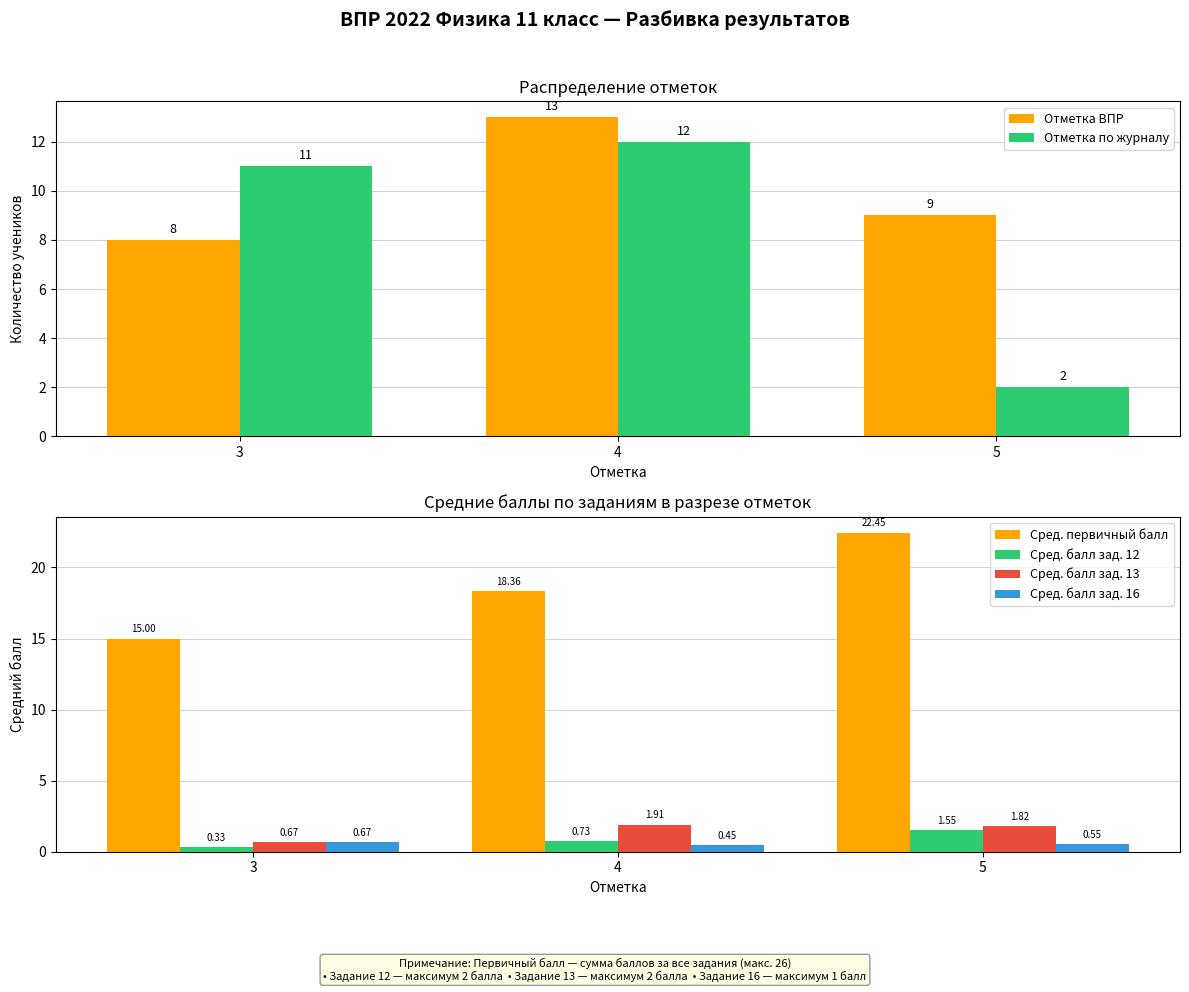

Reading left to right, extract all data points from this chart.

Отметка ВПР: 3=8.0	4=13.0	5=9.0
Отметка по журналу: 3=11.0	4=12.0	5=2.0
Сред. первичный балл: 3=15.0	4=18.4	5=22.5
Сред. балл зад. 12: 3=0.3	4=0.7	5=1.5
Сред. балл зад. 13: 3=0.7	4=1.9	5=1.8
Сред. балл зад. 16: 3=0.7	4=0.5	5=0.5